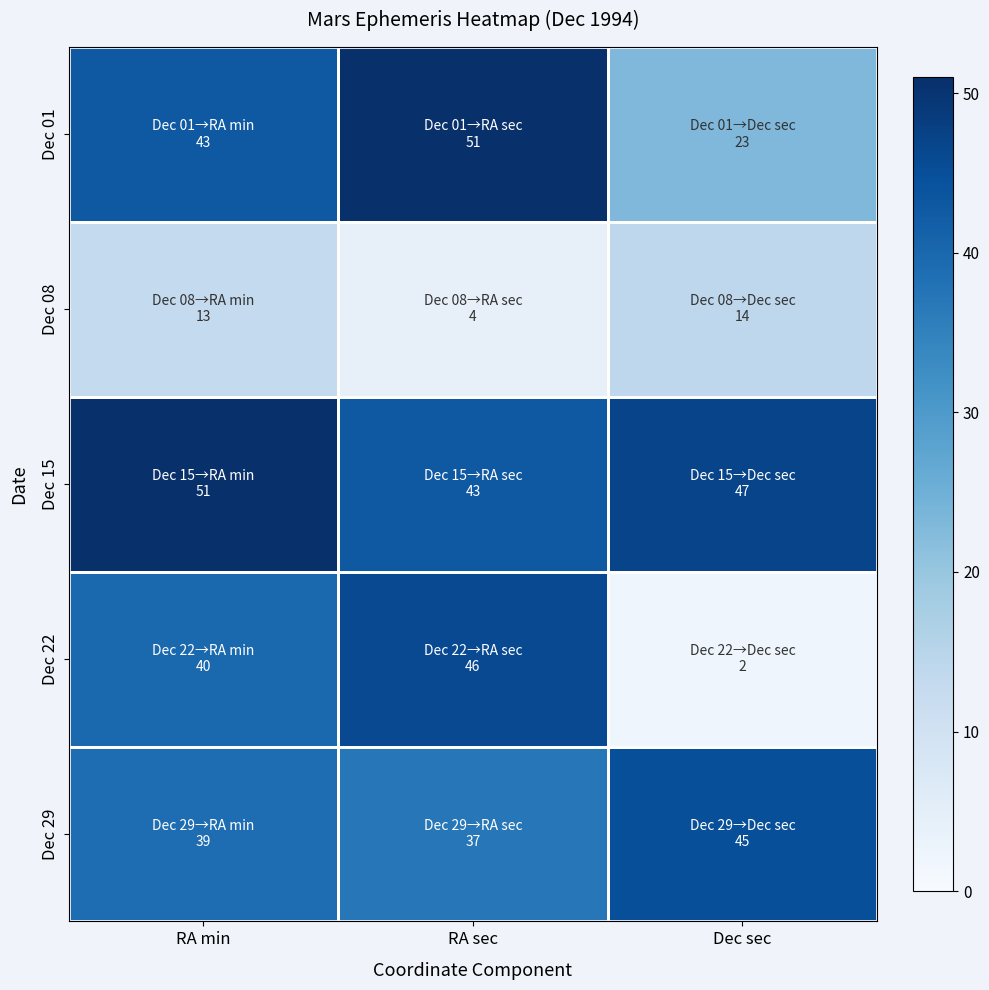

Count the number of categories in the chart.

3